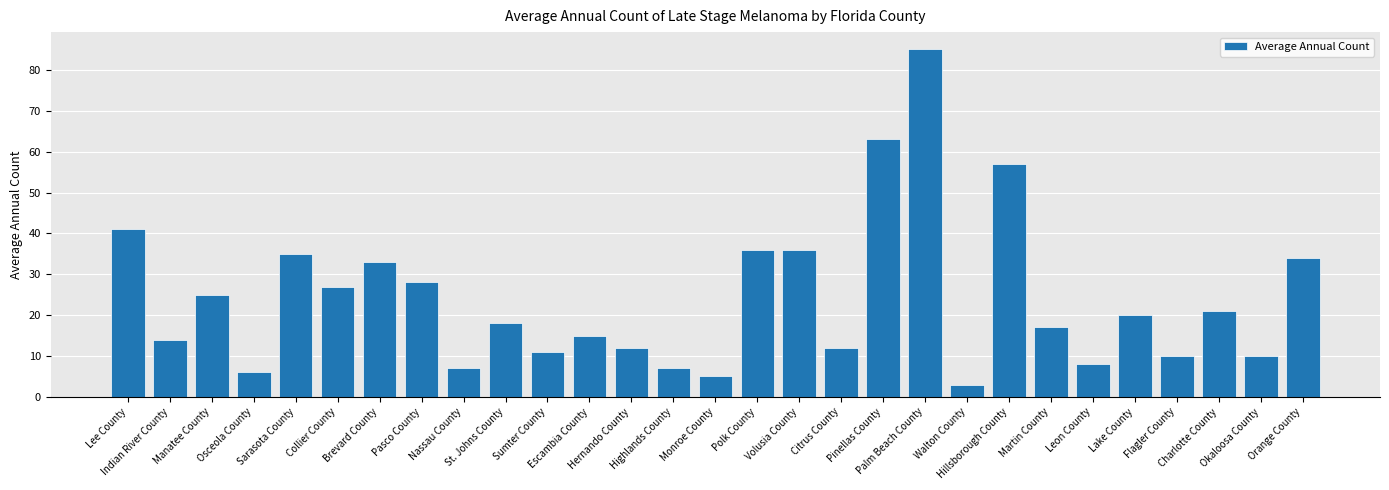

What is the difference between the maximum and minimum values?

82